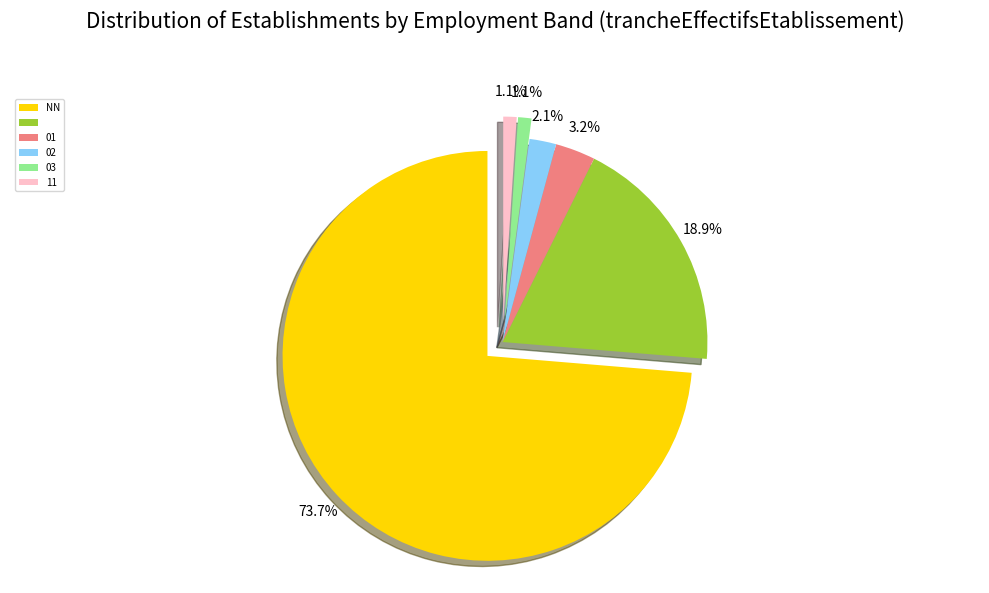

Count the number of slices in the pie.

6